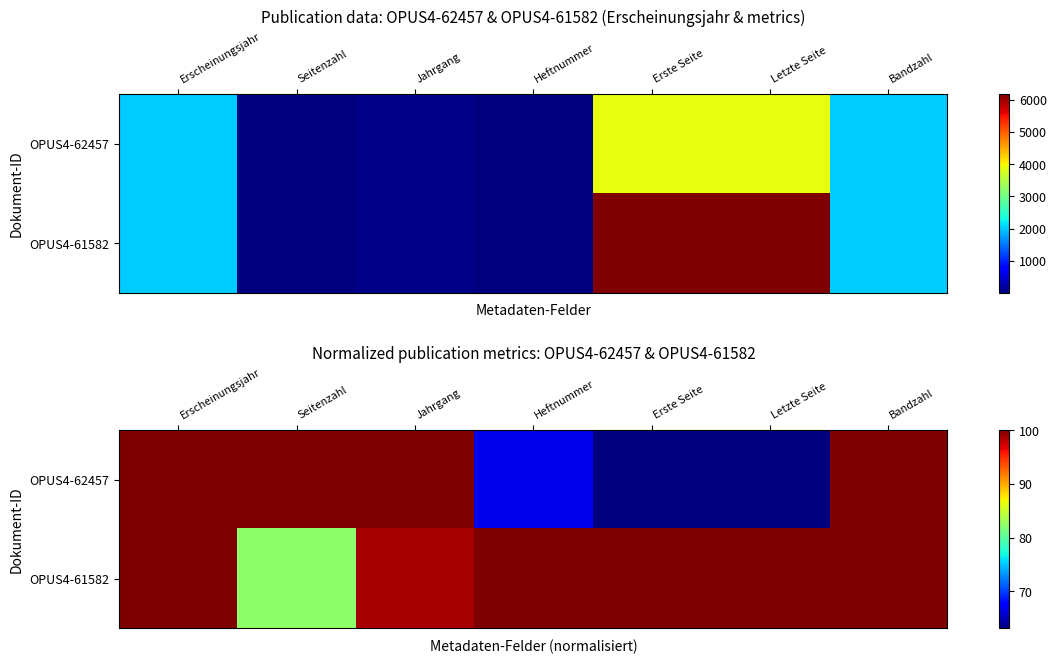

At which label does OPUS4-61582 first exceed 99?

Erscheinungsjahr